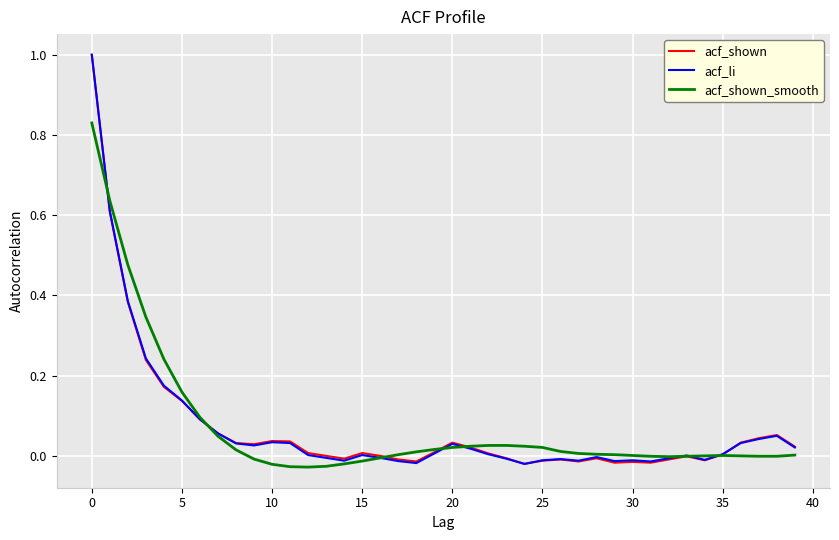

What are all the series names shown in the legend?

acf_shown, acf_li, acf_shown_smooth